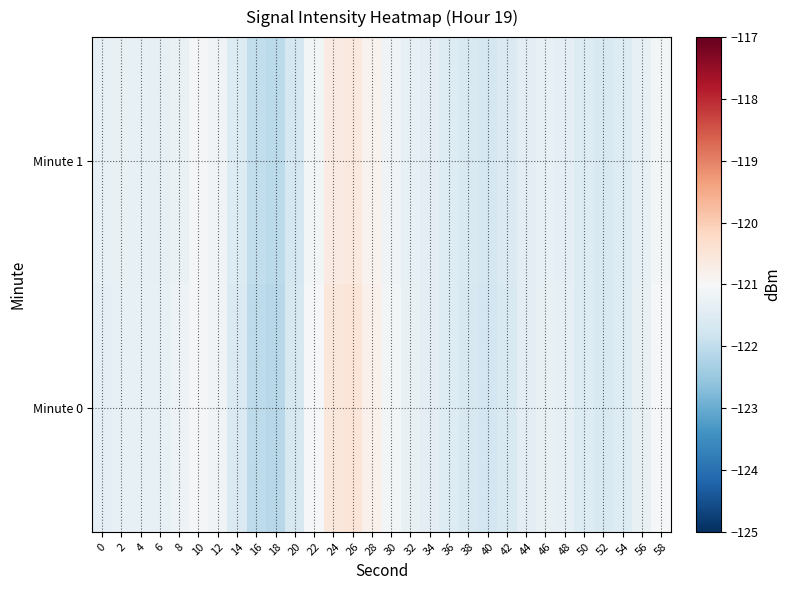

Which has a higher value, 26 or 4?

26